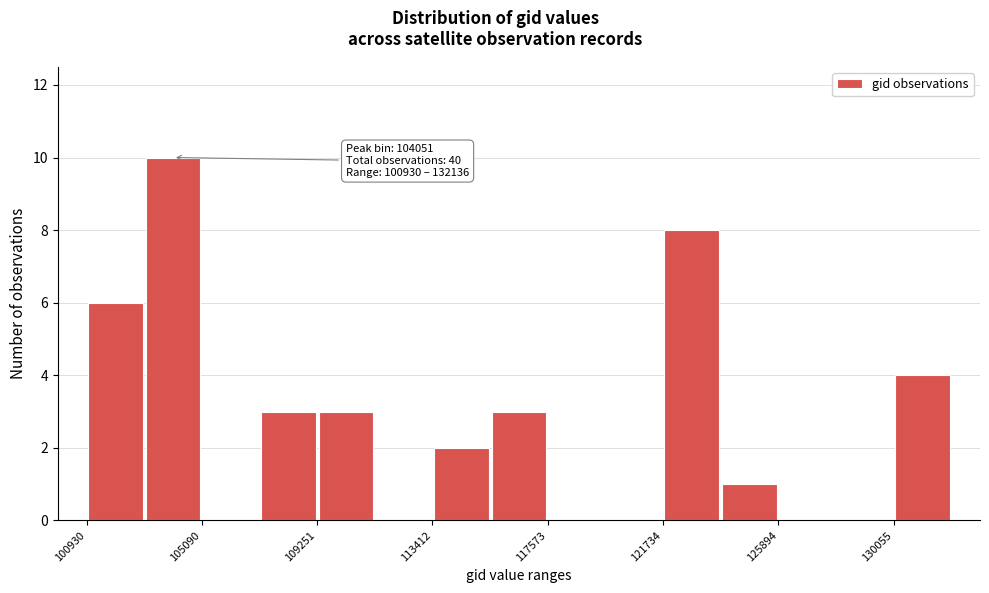

Over which range of the x-axis is the bar tallest?

103000 to 105000